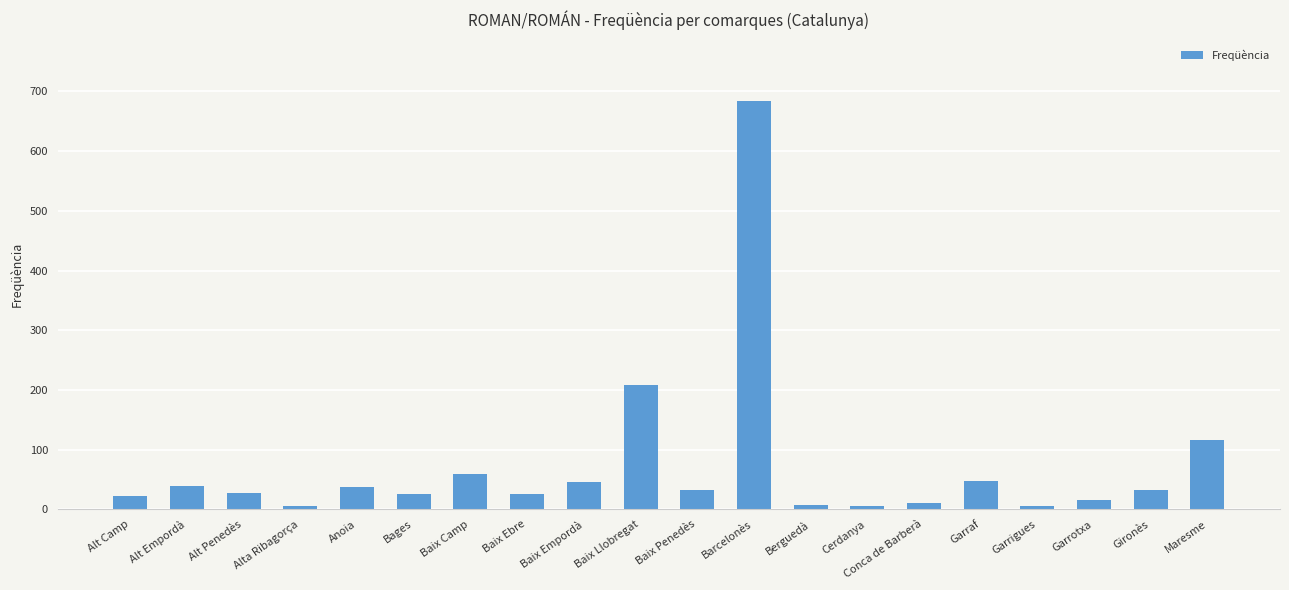

Where is the data nearest to the value 344?

Baix Llobregat